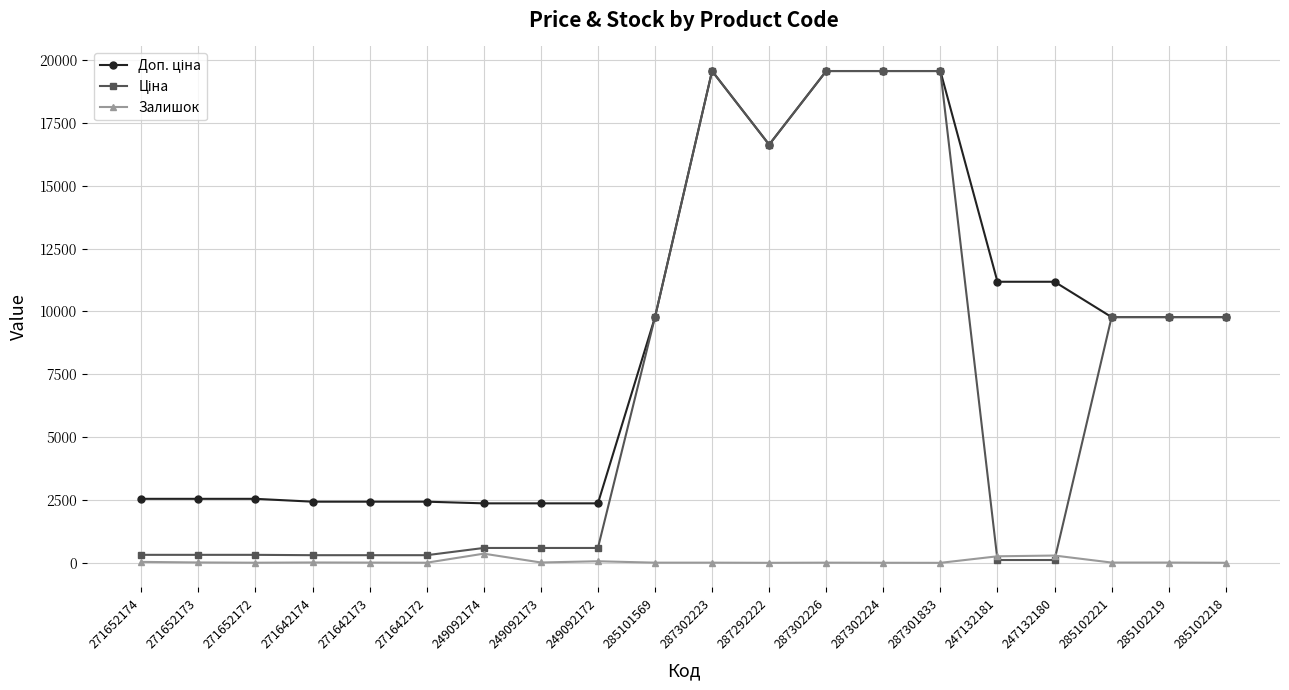

What position from the left is 271642174?

4